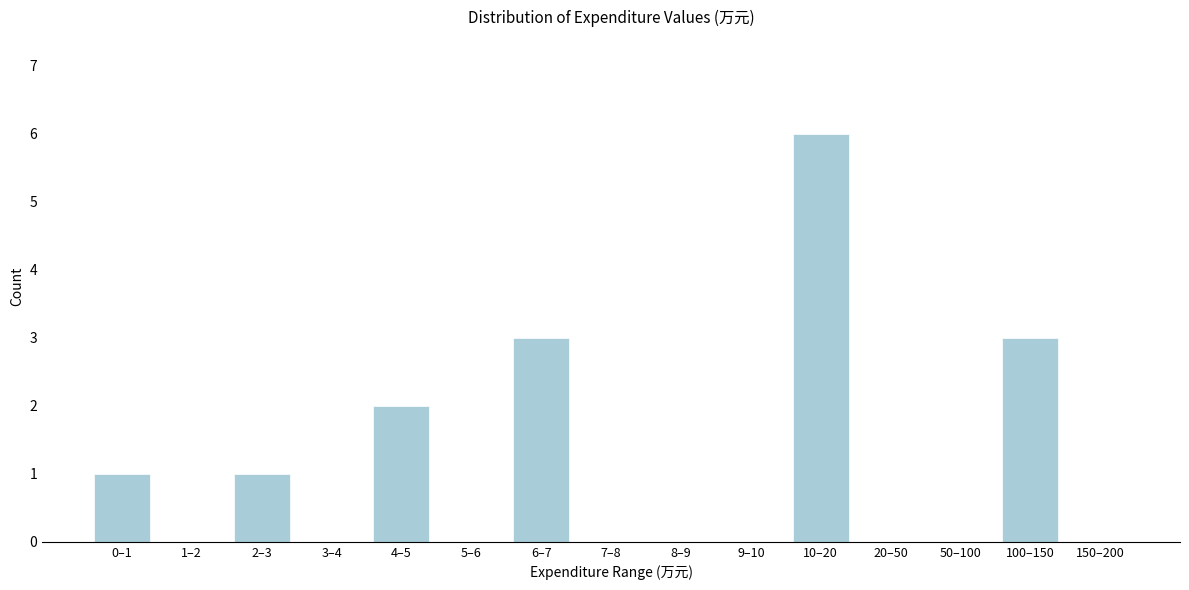

Reading right to left, list all the values displayed in this chart.

150–200=0	100–150=3	50–100=0	20–50=0	10–20=6	9–10=0	8–9=0	7–8=0	6–7=3	5–6=0	4–5=2	3–4=0	2–3=1	1–2=0	0–1=1